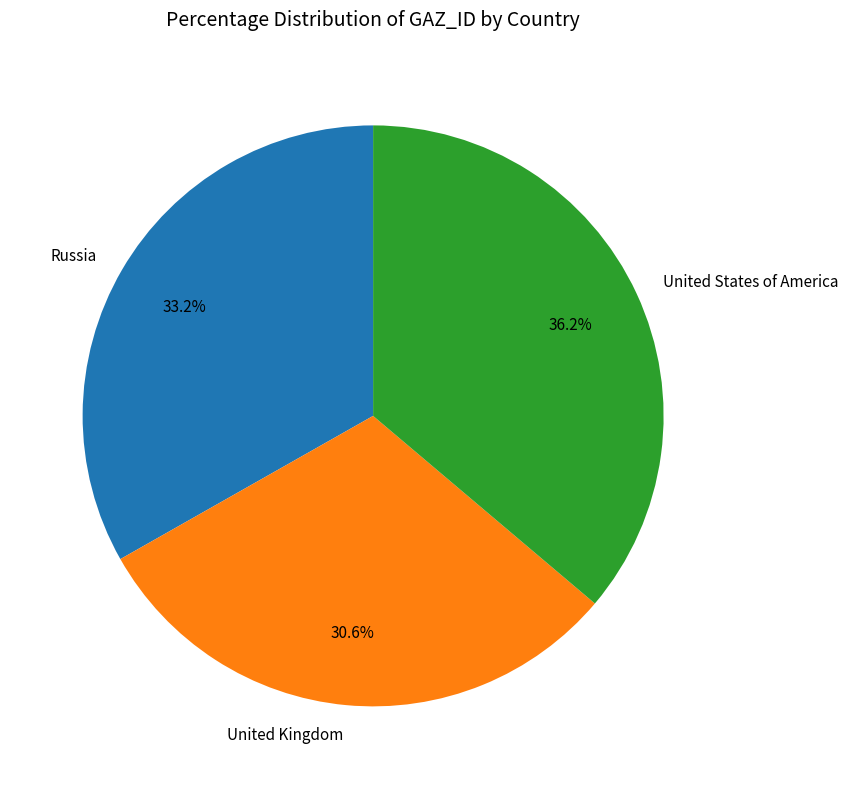

Rank the categories by value from lowest to highest.

United Kingdom, Russia, United States of America